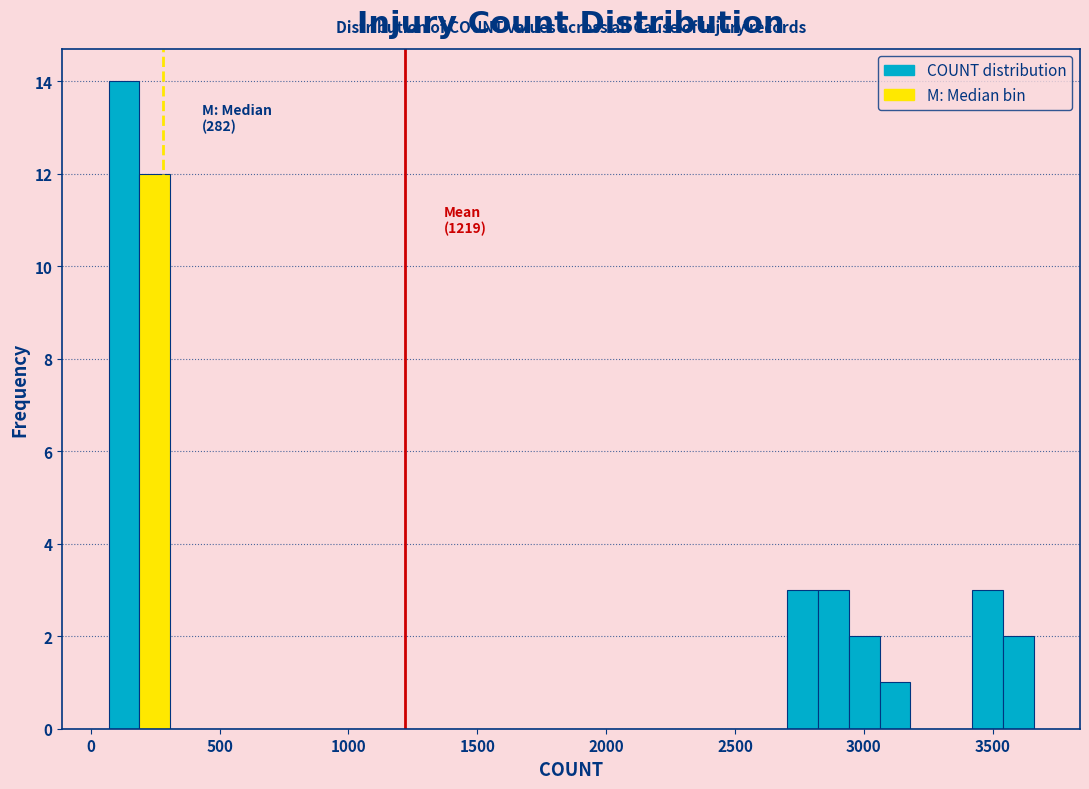

Read against the x-axis, roughly where is the centre of the tallest bar?

150